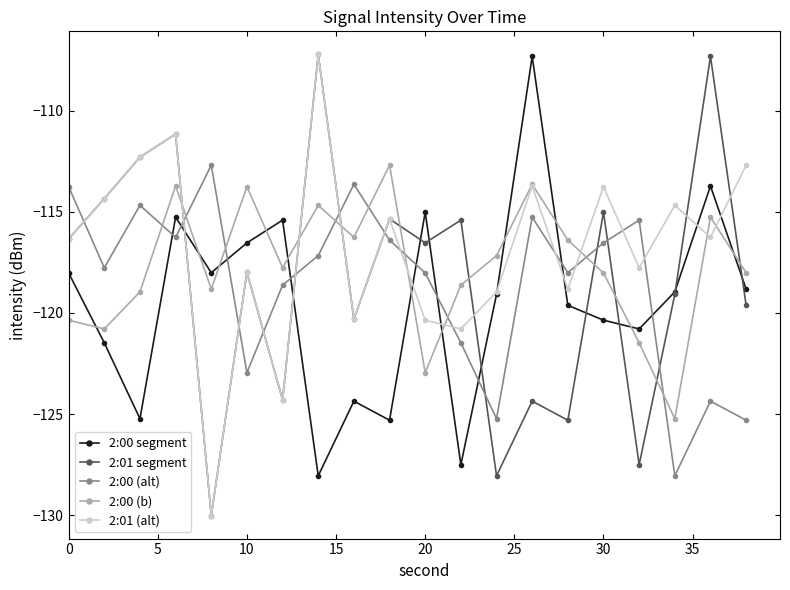

At how many categories does at least one series exceed -122?

20